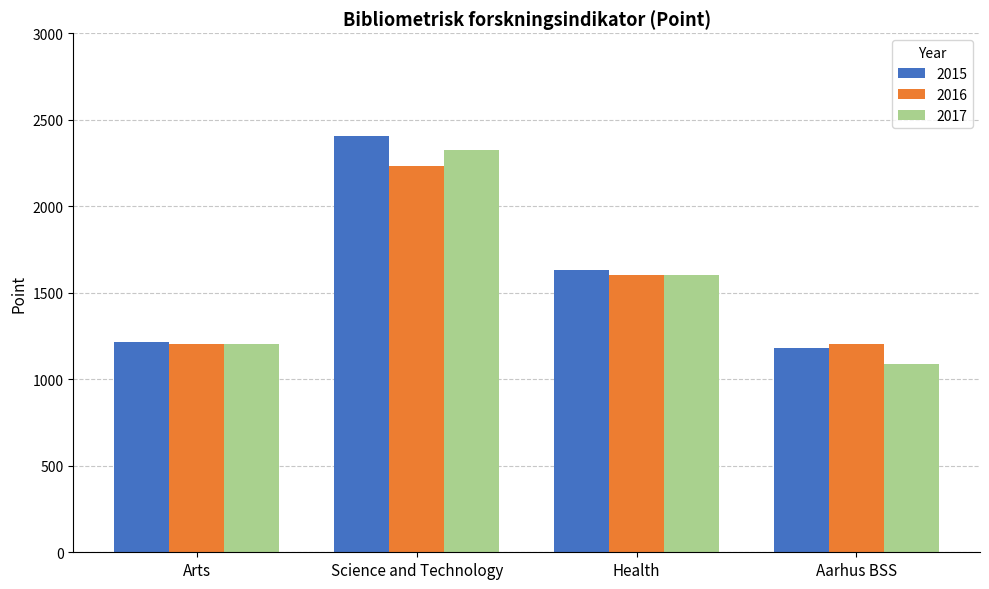

At how many categories does at least one series exceed 2248?

1